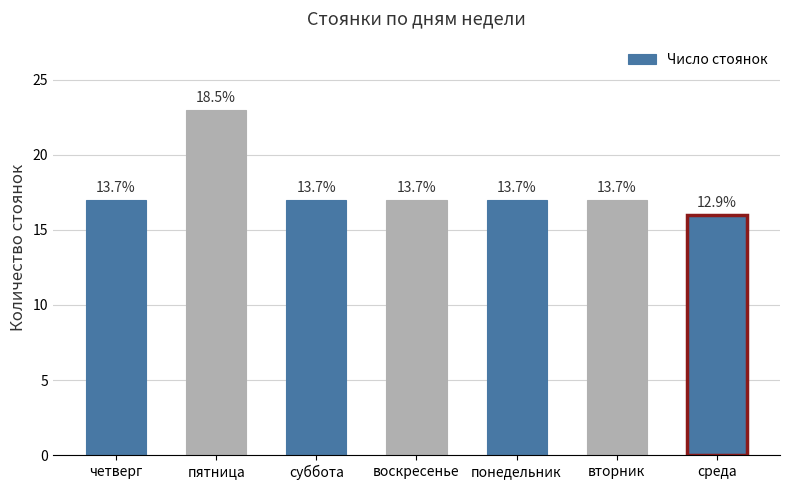

True or false: the data shows 26 at четверг.

False